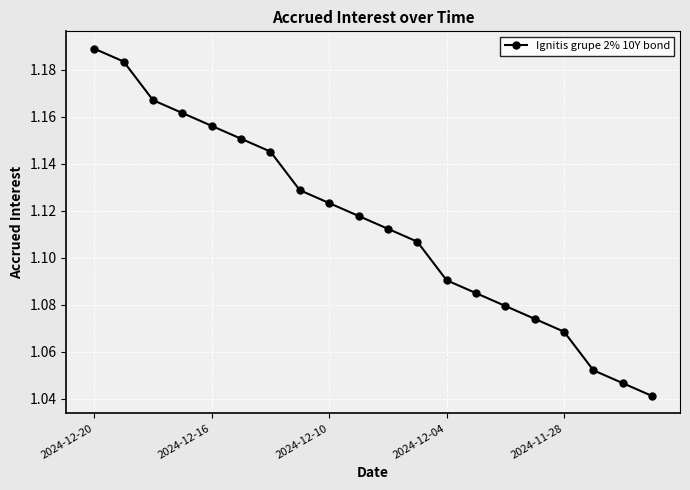

True or false: there are more than 0 points higher than both neighbors.

False